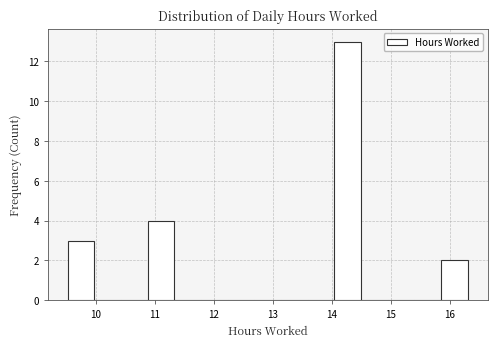

Over which range of the x-axis is the bar tallest?

14.0 to 14.5